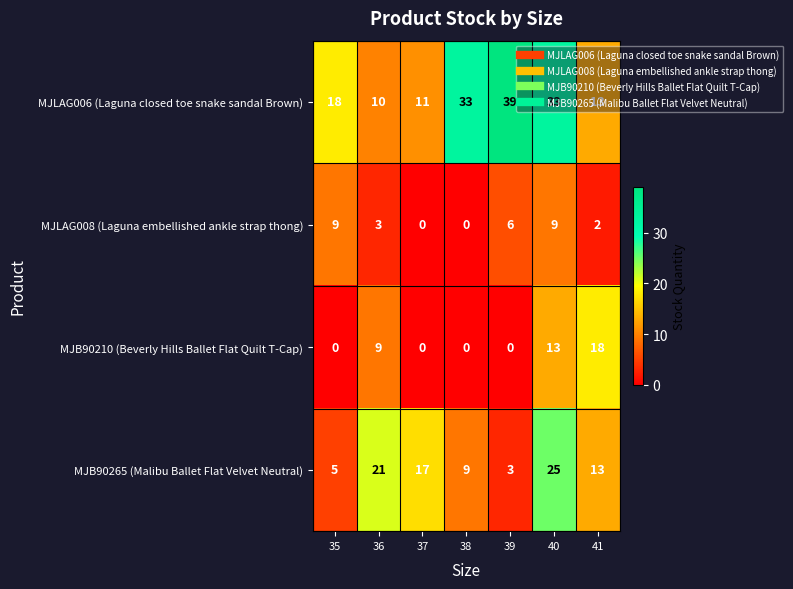

Is the value of MJB90210 (Beverly Hills Ballet Flat Quilt T-Cap) at 37 greater than the value of MJB90265 (Malibu Ballet Flat Velvet Neutral) at 38?

No